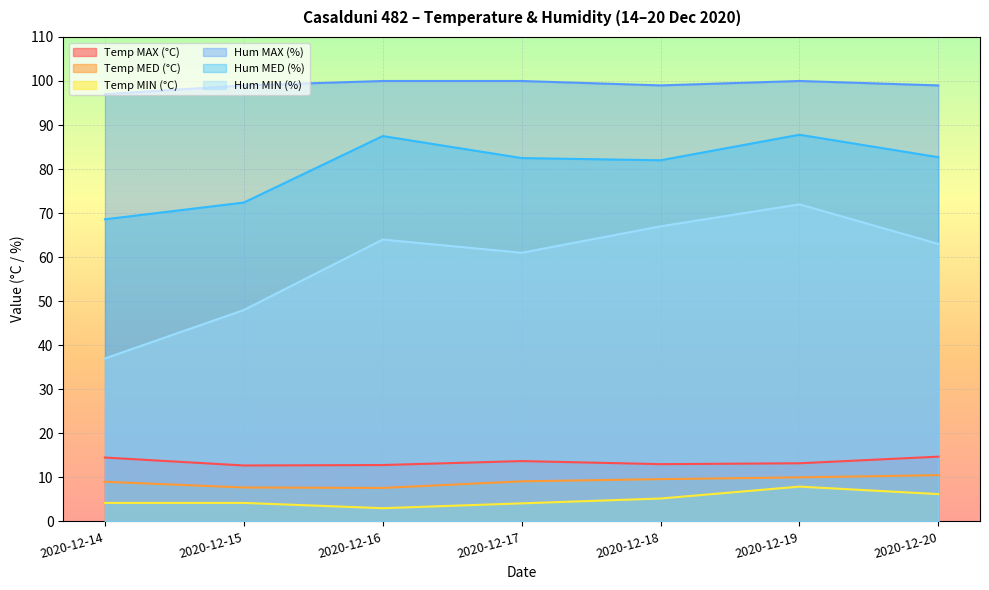

At which category does Temp MAX (°C) reach its first local valley?

2020-12-15